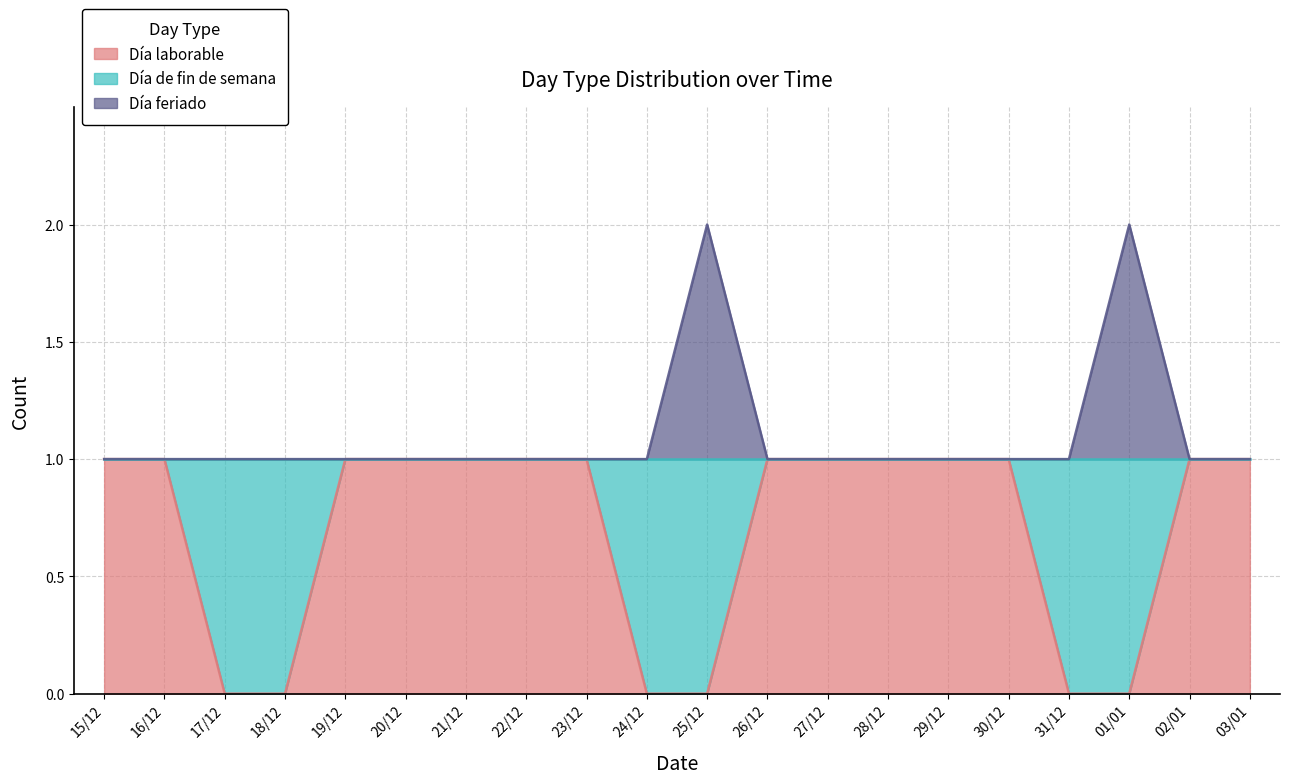

True or false: Día laborable has more than 0 interior local peaks.

False